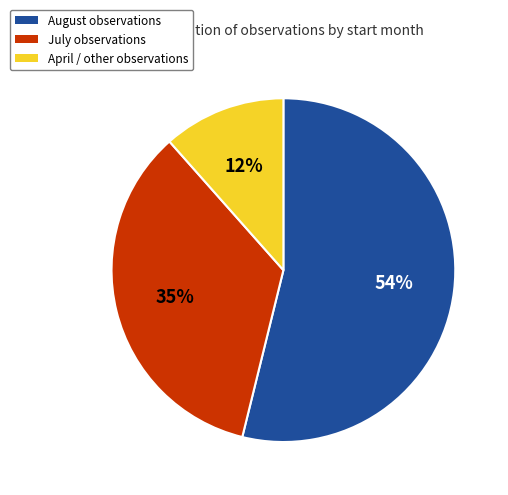

To the nearest percent, what portion does July observations represent?

35%